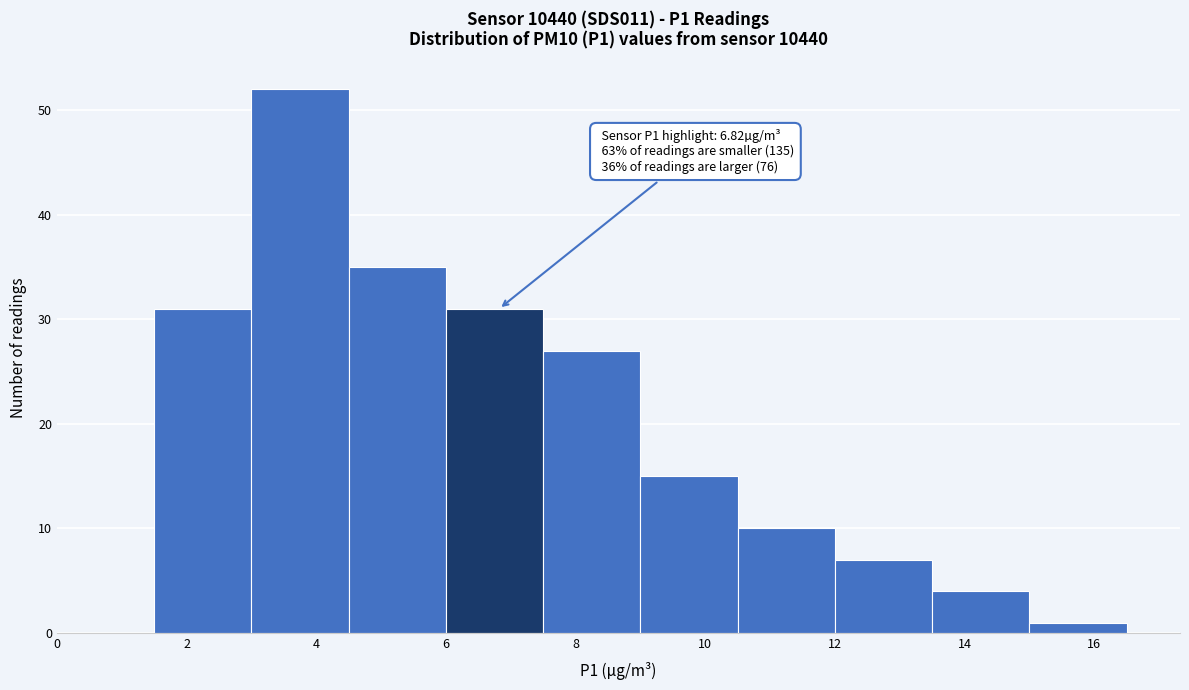

Over which range of the x-axis is the bar tallest?

3.0 to 4.5